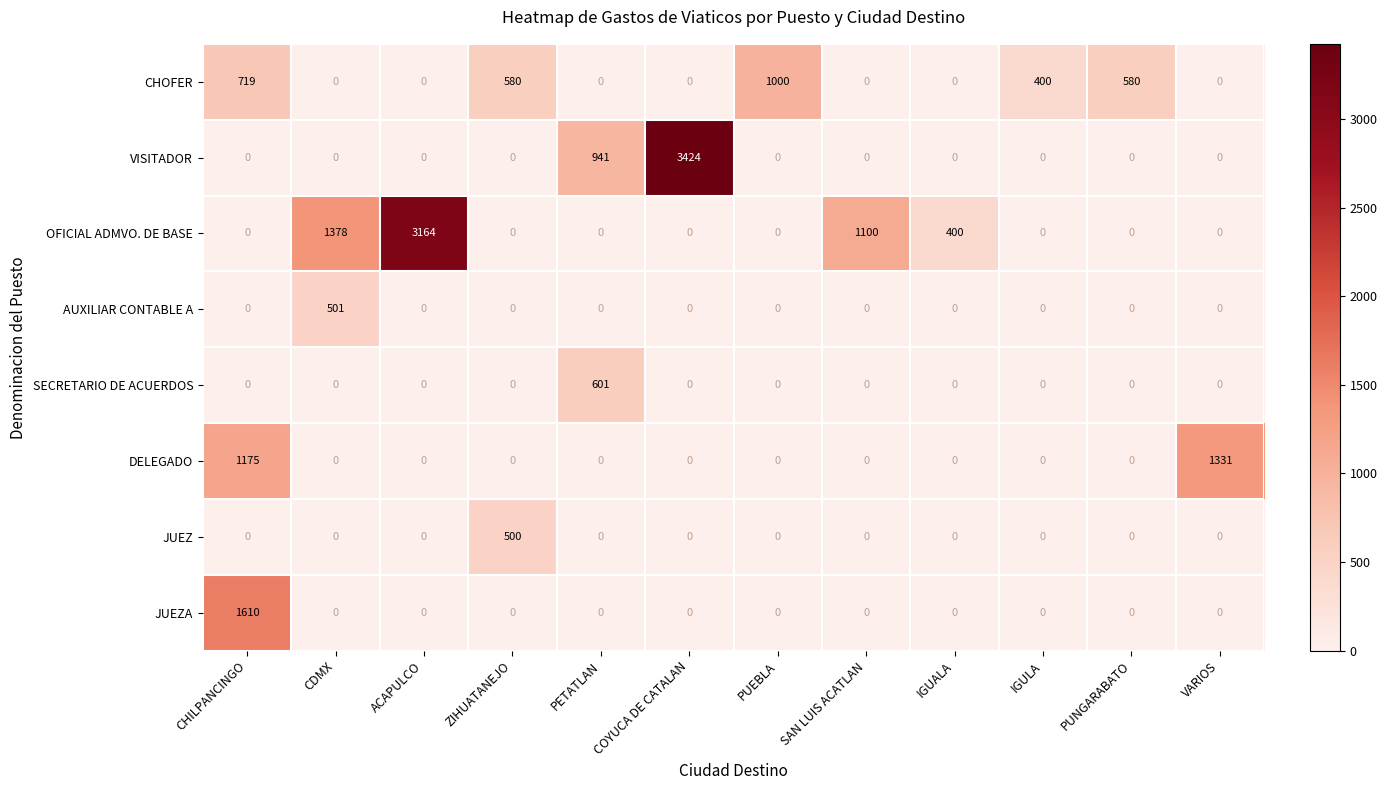

What is the total value across all series at CHILPANCINGO?

3504